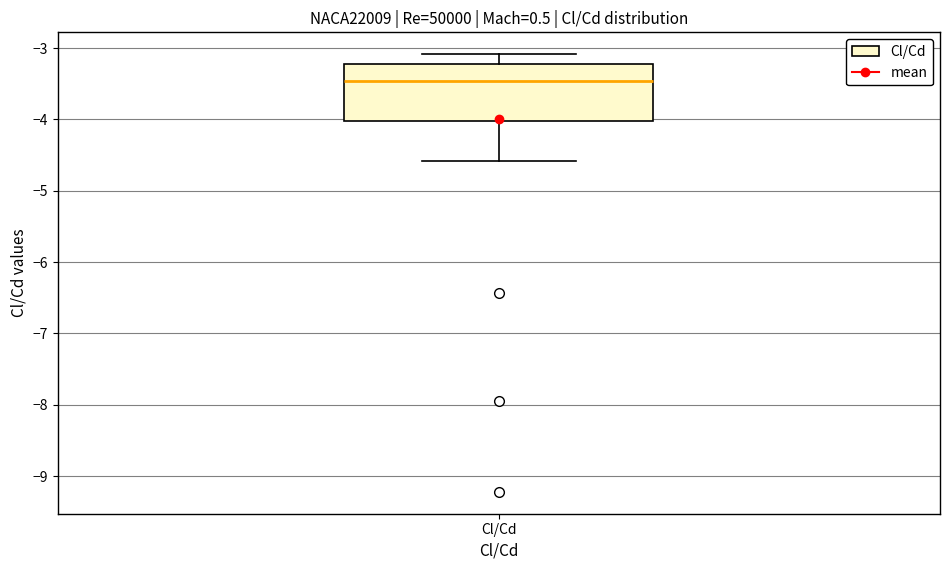

Read this box plot against the y-axis: the position of the median line, the range covered by the box, and the ends of both whiskers. The values are not printed on the chart, so give them approximately, as read against the axis.

median -3.5, box -4.0 to -3.2, whiskers -4.6 to -3.1